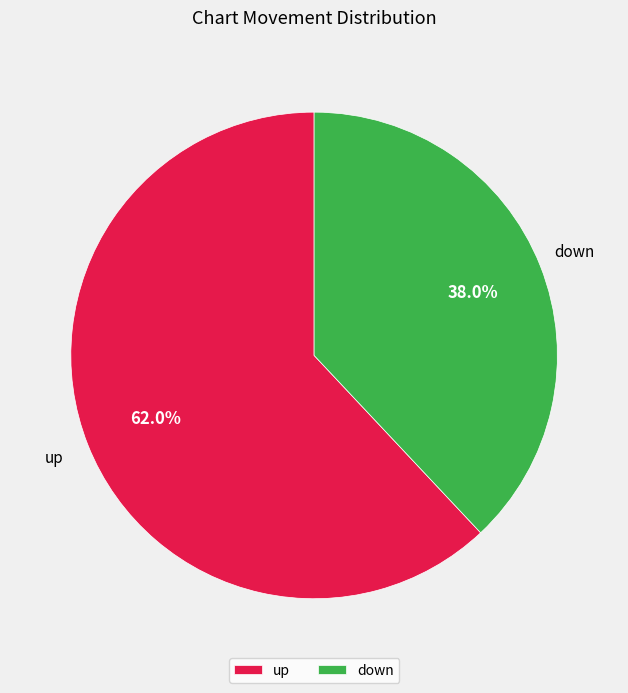

Rank the categories by value from lowest to highest.

down, up